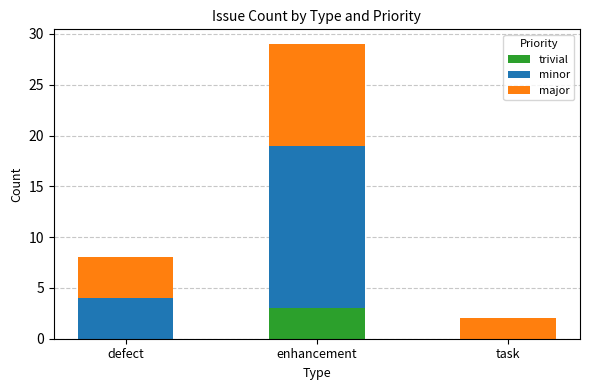

The trivial series shows 0 at task. True or false?

True